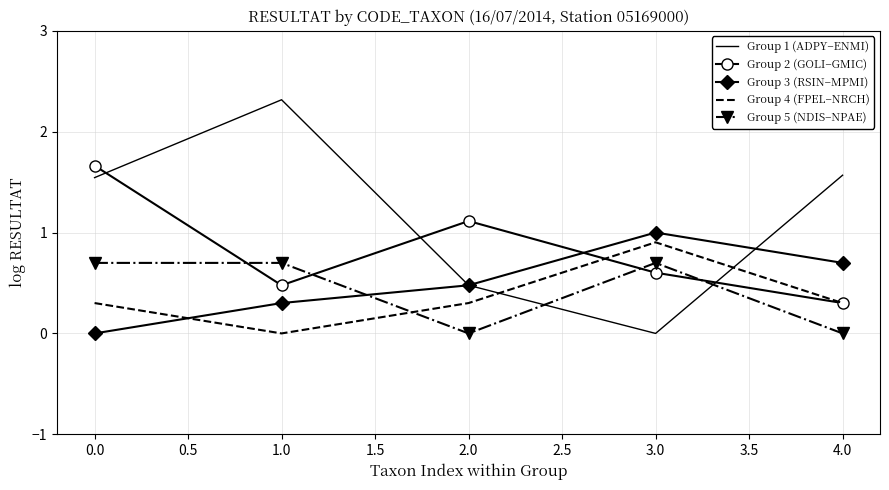

What position from the right is 1.0?

4